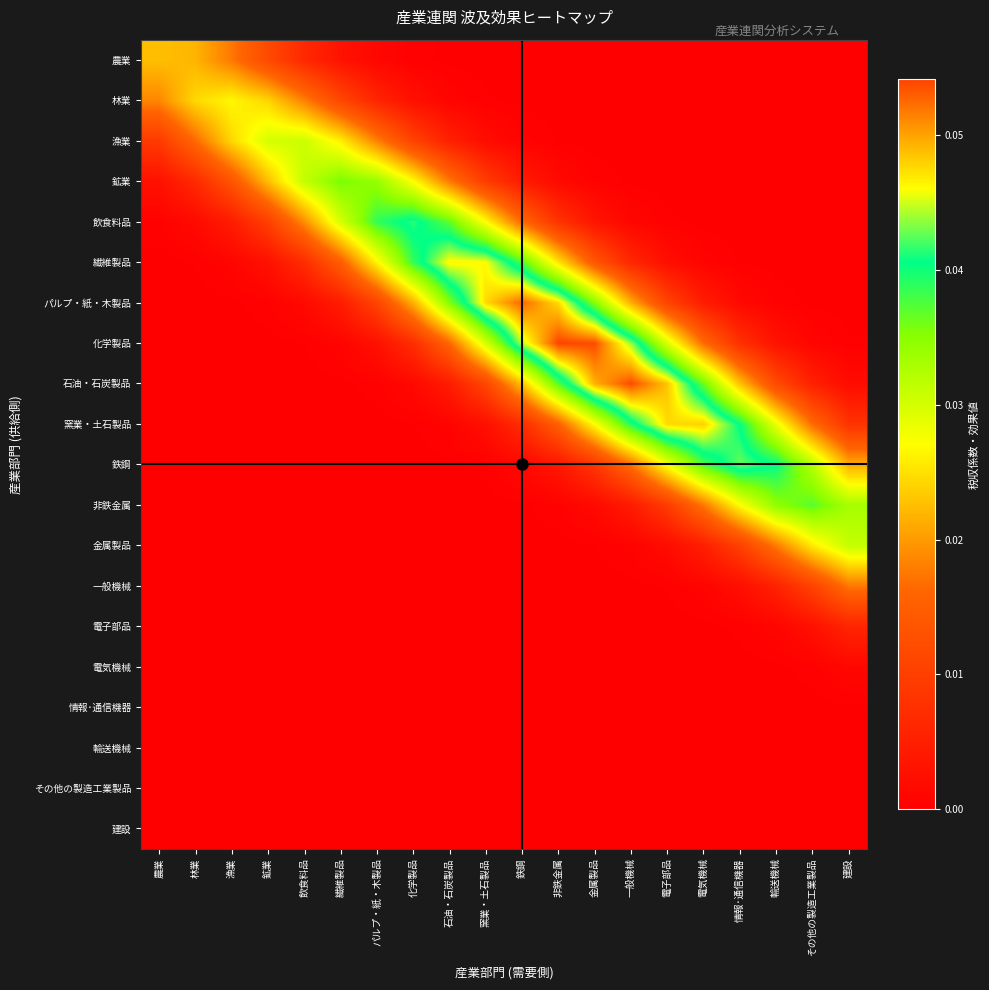

At how many categories does at least one series exceed 0?

20